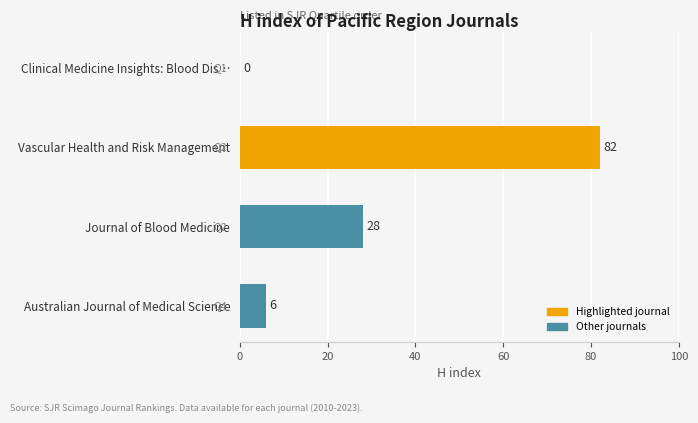

Is it true that the value at Clinical Medicine Insights: Blood Dis… is 0?

True